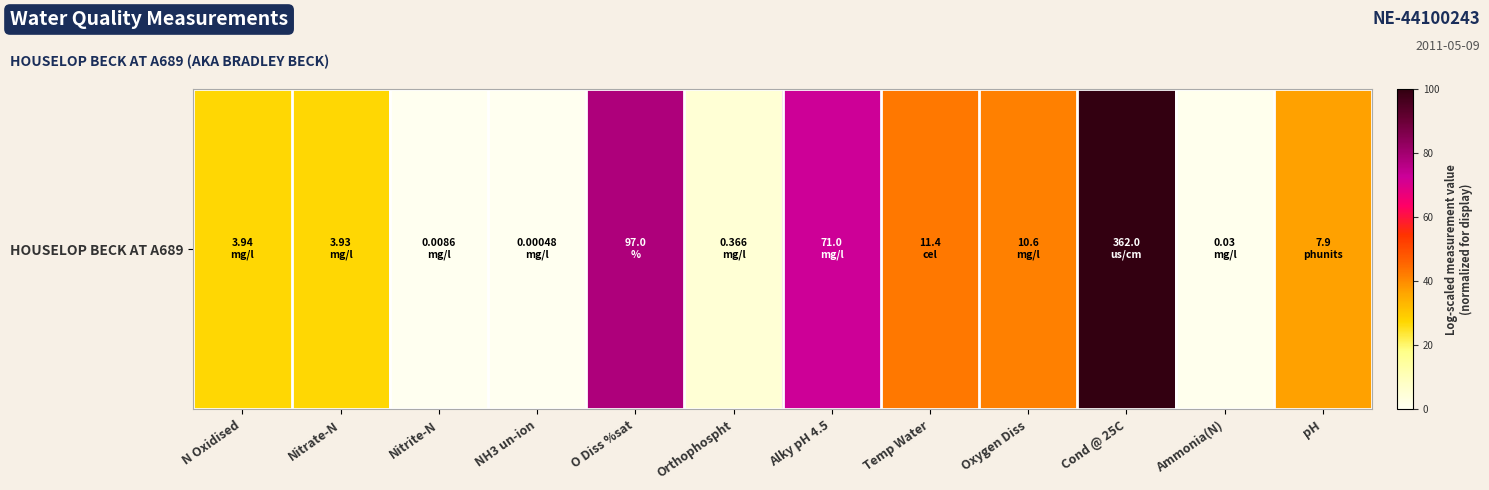

True or false: the data shows 21.3 at pH.

False